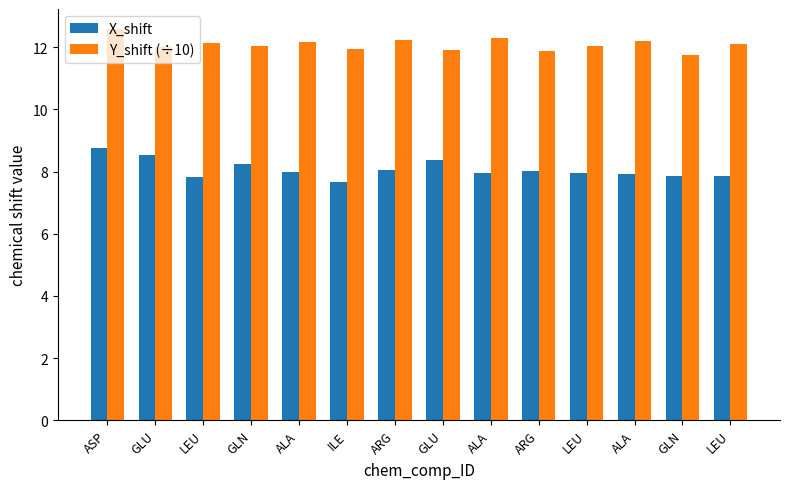

What are all the series names shown in the legend?

X_shift, Y_shift (÷10)